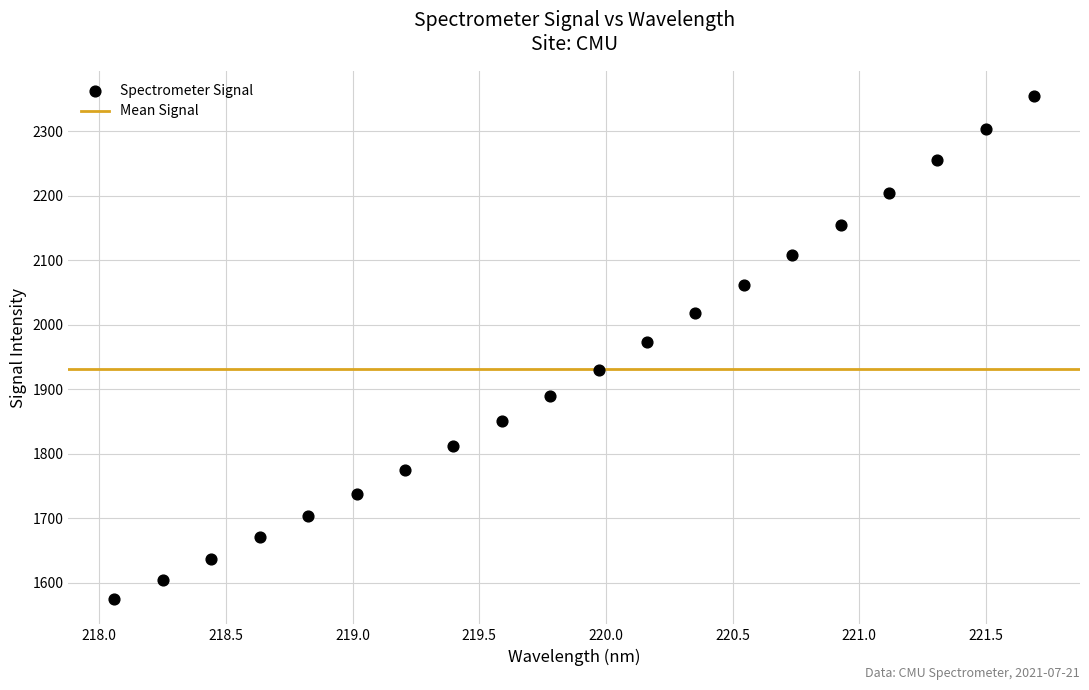

What is the range of Y values (max minus min)?

780.4